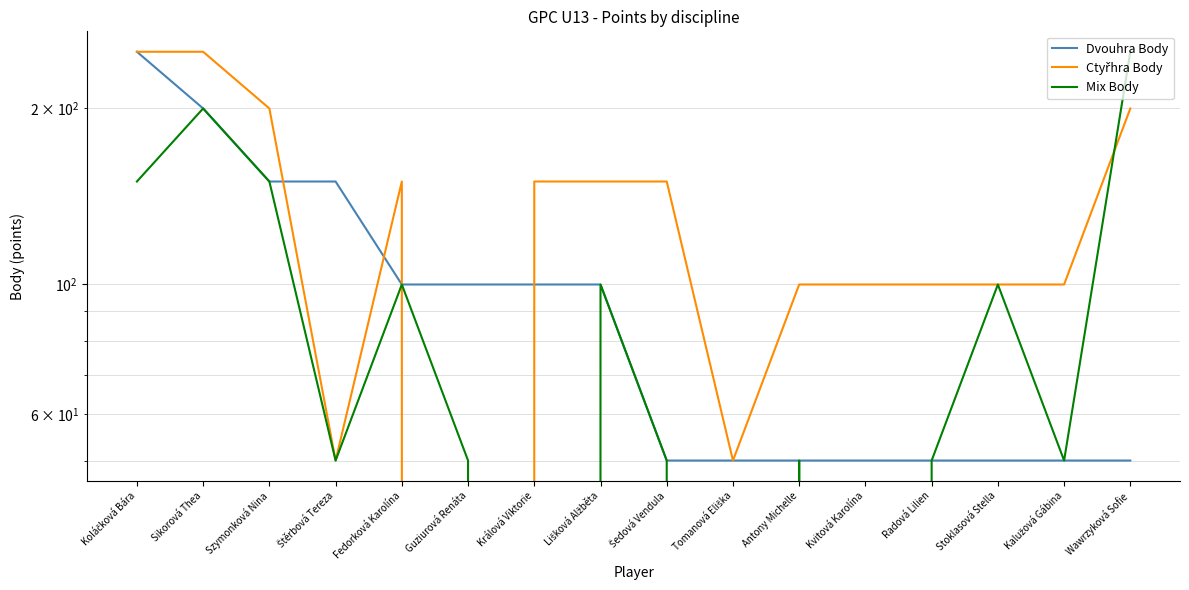

Reading left to right, extract all data points from this chart.

Dvouhra Body: Koláčková Bára=250	Sikorová Thea=200	Szymonková Nina=150	Štěrbová Tereza=150	Fedorková Karolína=100	Guziurová Renáta=100	Králová Viktorie=100	Lišková Alžběta=100	Šedová Vendula=50	Tomanová Eliška=50	Antony Michelle=50	Kvitová Karolína=50	Radová Lilien=50	Stoklasová Stella=50	Kalužová Gábina=50	Wawrzyková Sofie=50
Ctyřhra Body: Koláčková Bára=250	Sikorová Thea=250	Szymonková Nina=200	Štěrbová Tereza=50	Fedorková Karolína=150	Guziurová Renáta=0	Králová Viktorie=150	Lišková Alžběta=150	Šedová Vendula=150	Tomanová Eliška=50	Antony Michelle=100	Kvitová Karolína=100	Radová Lilien=100	Stoklasová Stella=100	Kalužová Gábina=100	Wawrzyková Sofie=200
Mix Body: Koláčková Bára=150	Sikorová Thea=200	Szymonková Nina=150	Štěrbová Tereza=50	Fedorková Karolína=100	Guziurová Renáta=50	Králová Viktorie=0	Lišková Alžběta=100	Šedová Vendula=50	Tomanová Eliška=0	Antony Michelle=50	Kvitová Karolína=0	Radová Lilien=50	Stoklasová Stella=100	Kalužová Gábina=50	Wawrzyková Sofie=250